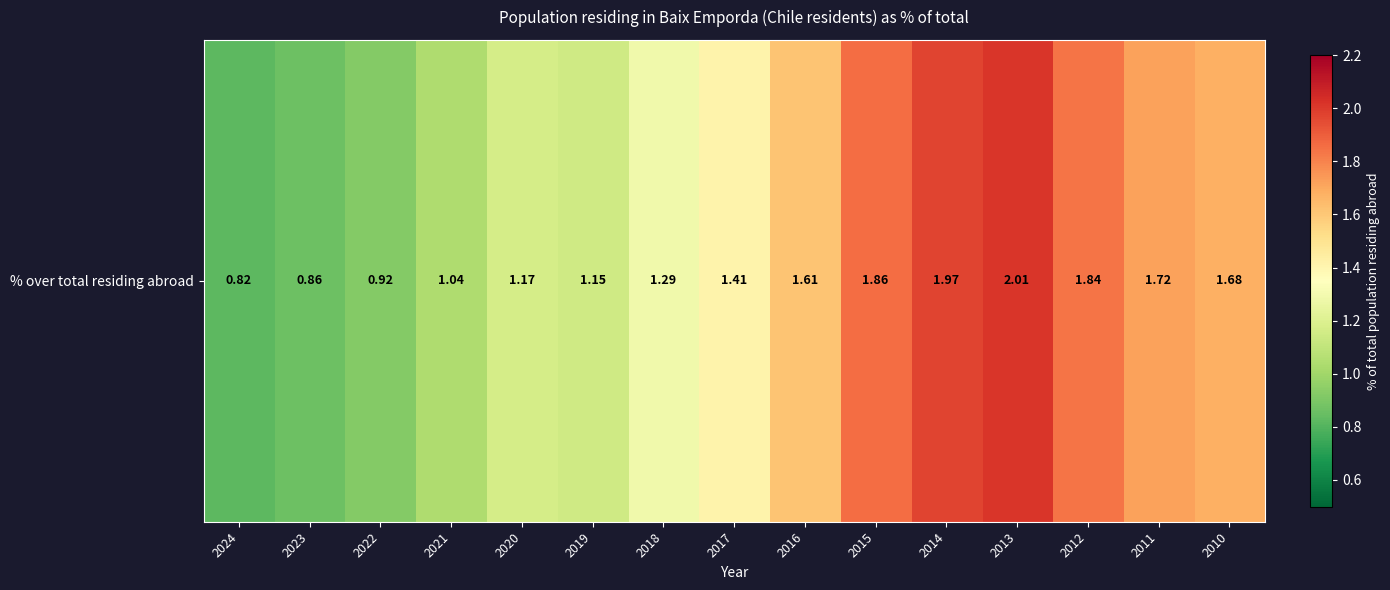

At which label does the data first exceed 1?

2021